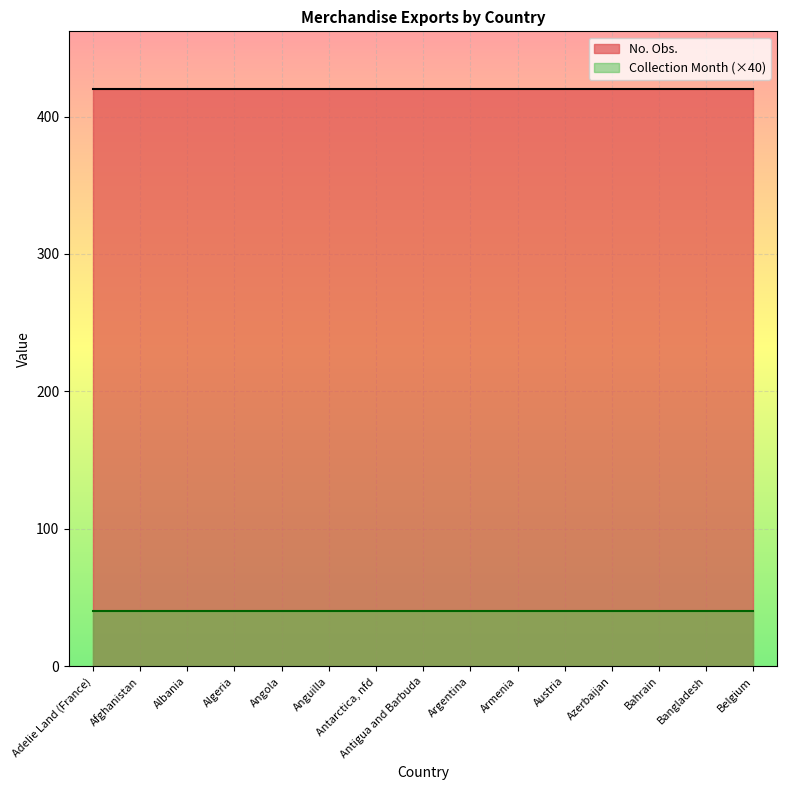

Between Austria and Bangladesh, which series saw the biggest shift?

No. Obs.